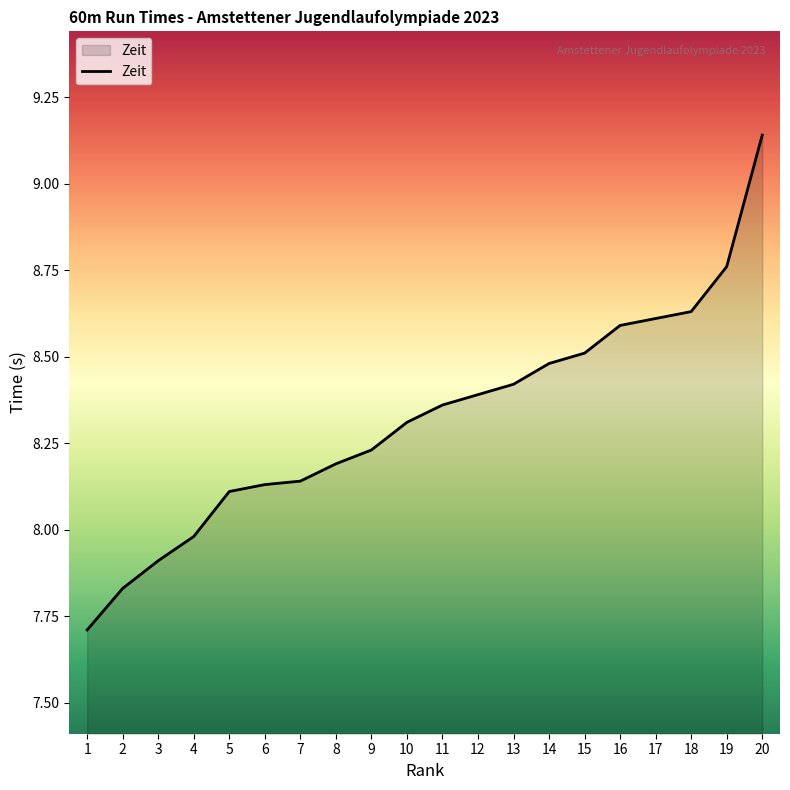

What is the minimum value shown in the chart?

7.7